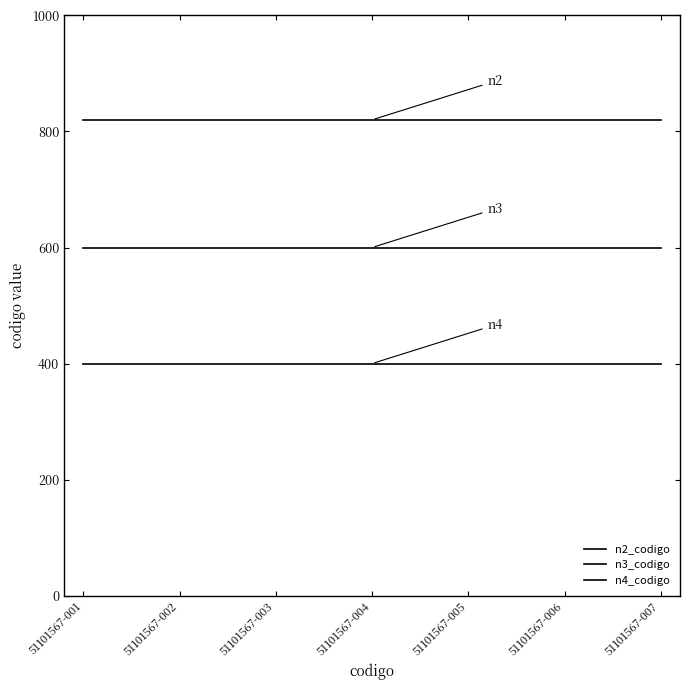

Reading right to left, what are all the values shown in this chart?

n2_codigo: 820	820	820	820	820	820	820
n3_codigo: 600	600	600	600	600	600	600
n4_codigo: 400	400	400	400	400	400	400